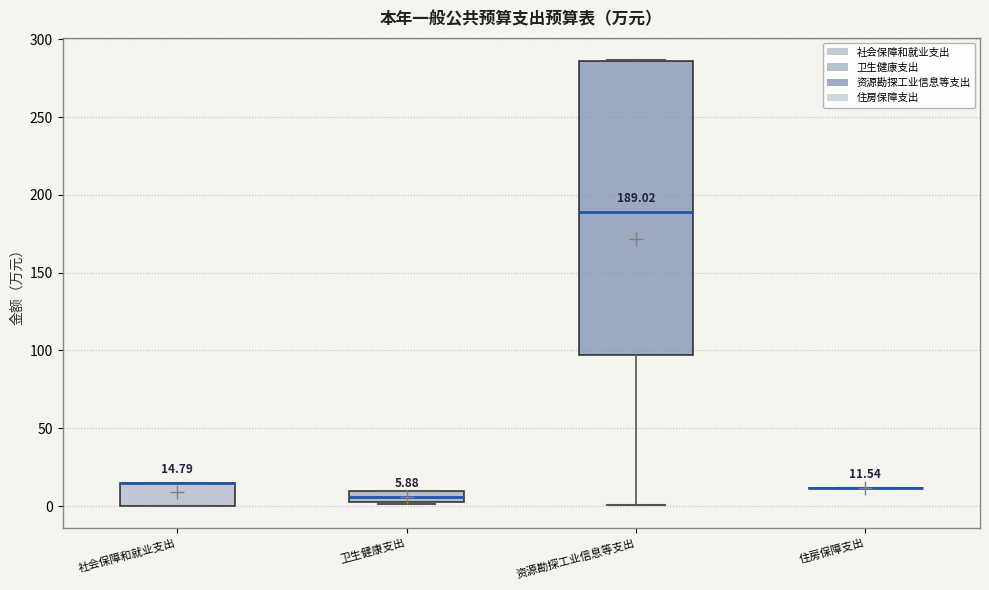

Comparing the boxes themselves (not the whiskers), which one is the tallest?

资源勘探工业信息等支出